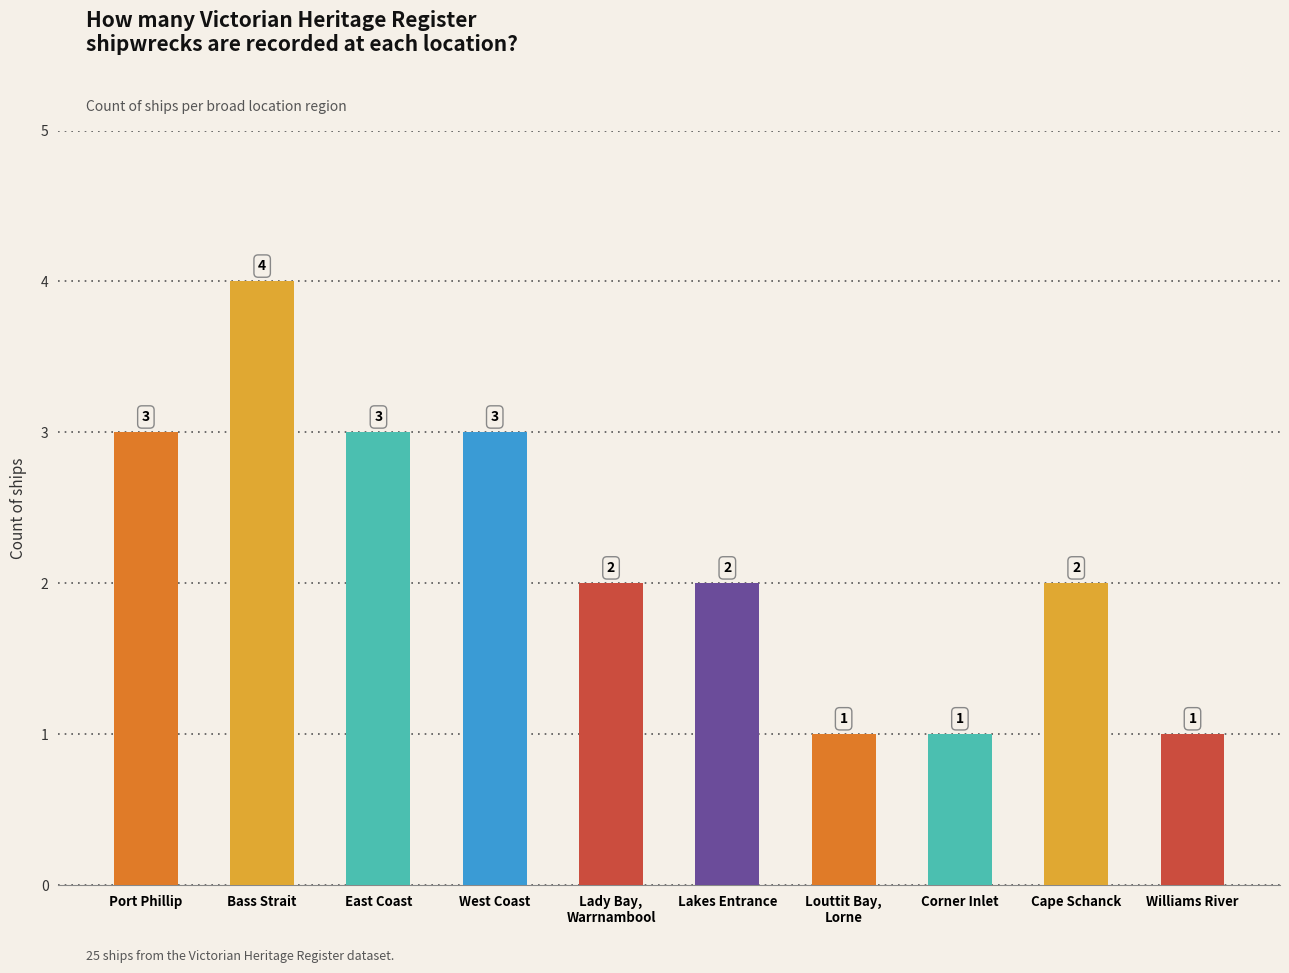

Which category has the highest value across all series?

Bass Strait